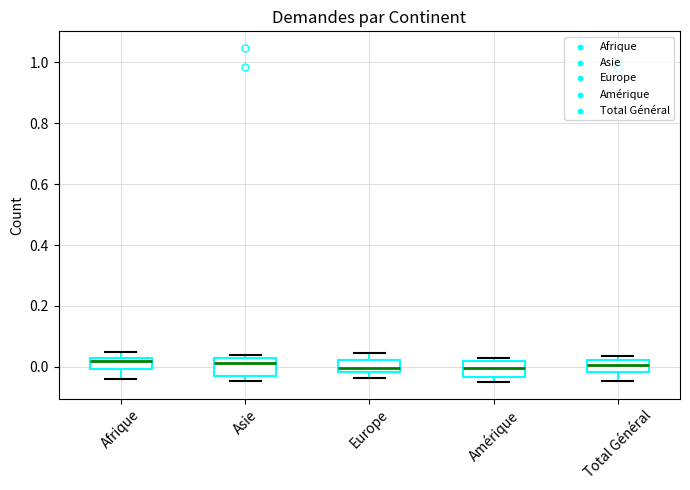

Where does the median line of the box for Afrique sit on the y-axis? The values are not printed on the chart, so give them approximately, as read against the axis.

0.02